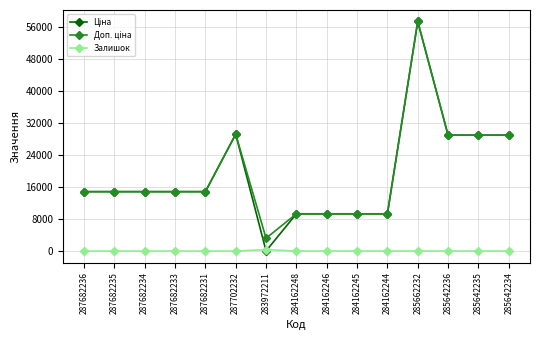

What is the label of the 10th point from the left?

284162245